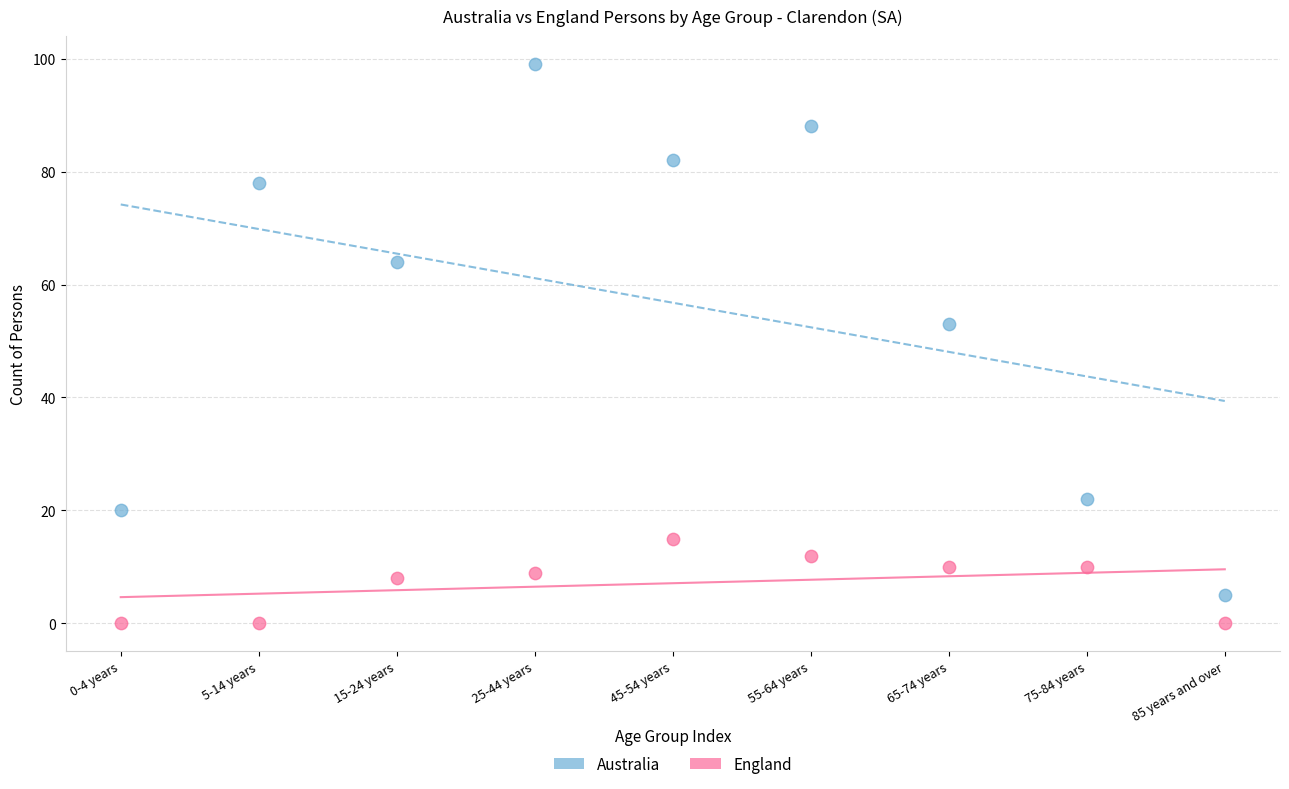

Across all series, what Y value is closest to 49?

53